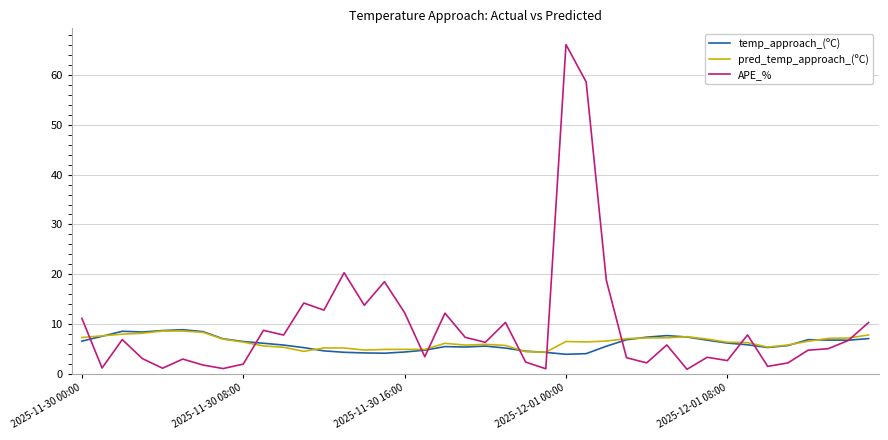

Which series has the widest spread of values?

APE_%